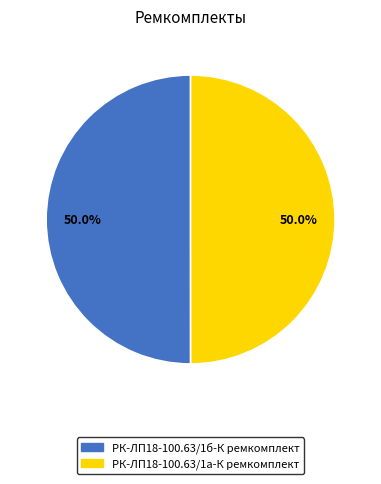

To the nearest percent, what is the average slice percentage?

50%